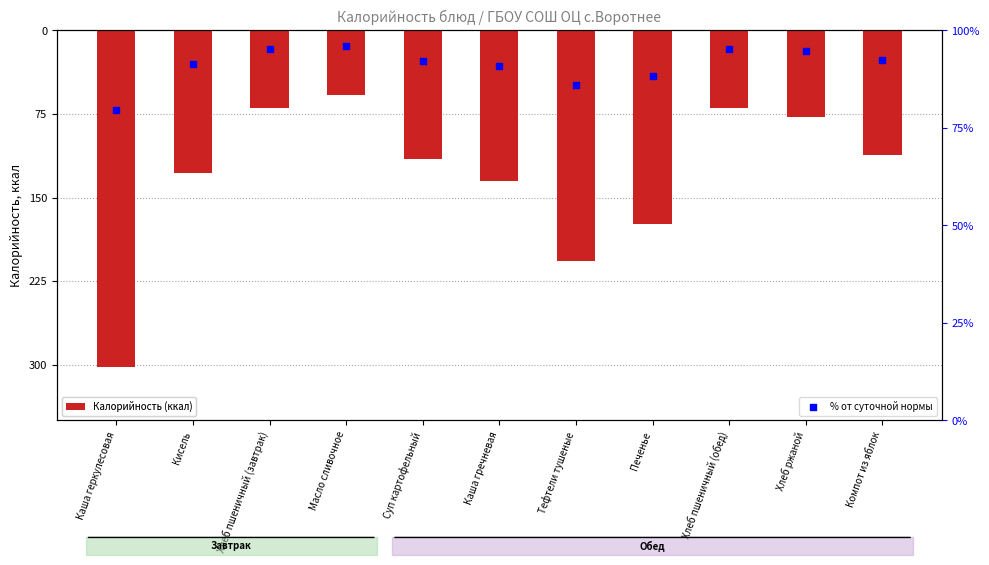

Is the value of % от суточной нормы at Тефтели тушеные greater than the value of Калорийность (ккал) at Печенье?

Yes